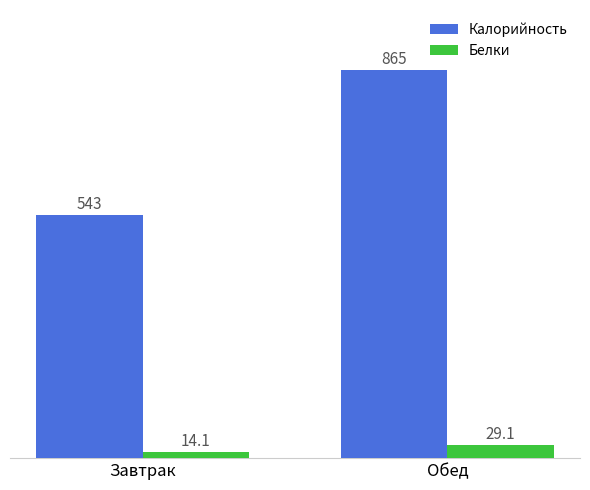

What is the label of the 1st bar from the left?

Завтрак